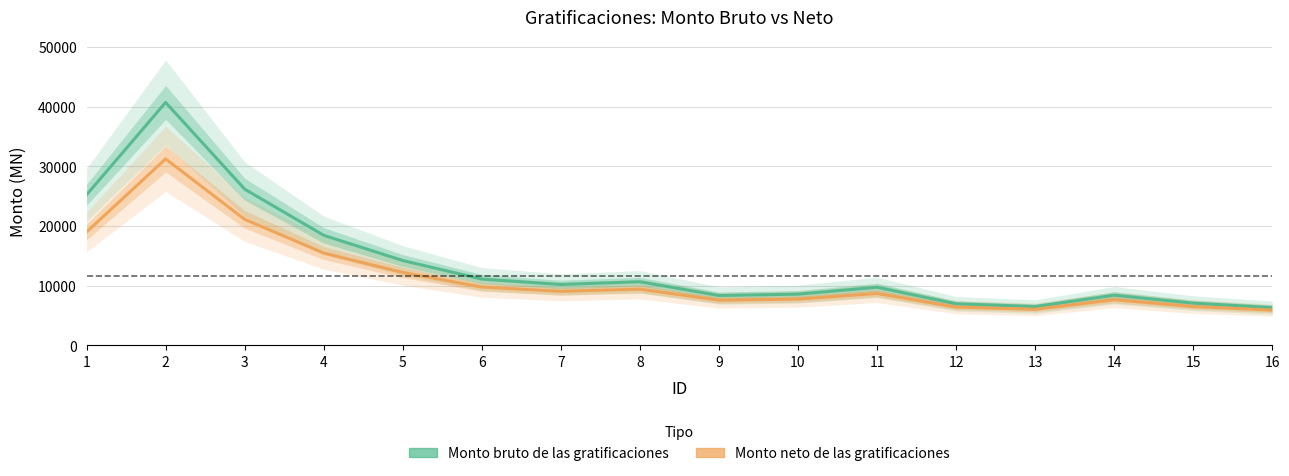

List the series in order of their peak value, lowest first.

Monto neto de las gratificaciones, Monto bruto de las gratificaciones